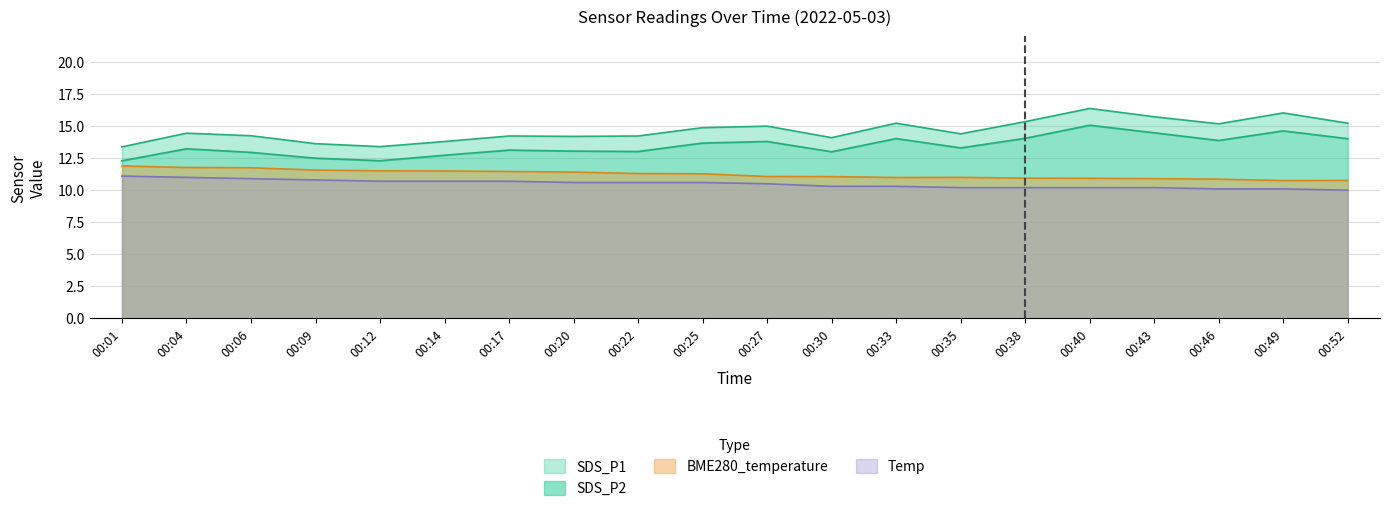

What is the greatest value displayed?

16.4